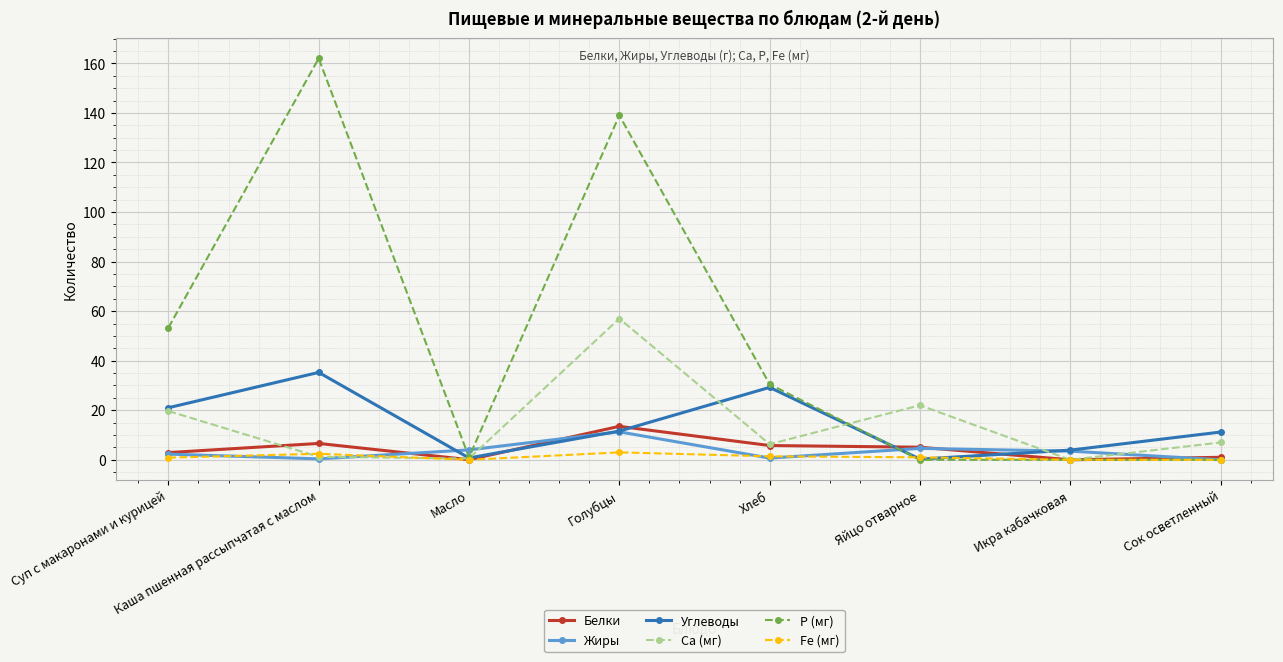

True or false: Белки has a value of 0.0 at Икра кабачковая.

True